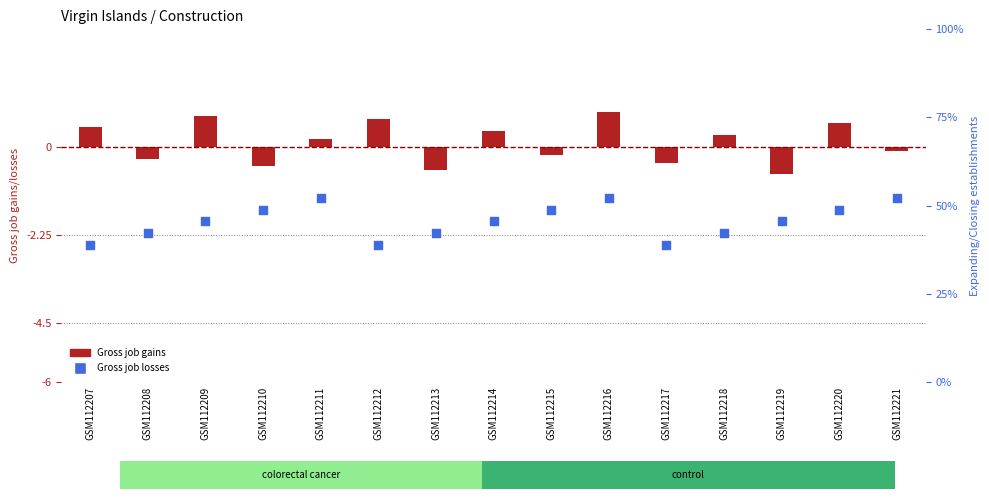

What is the total value across all series at GSM112215?

-1.8